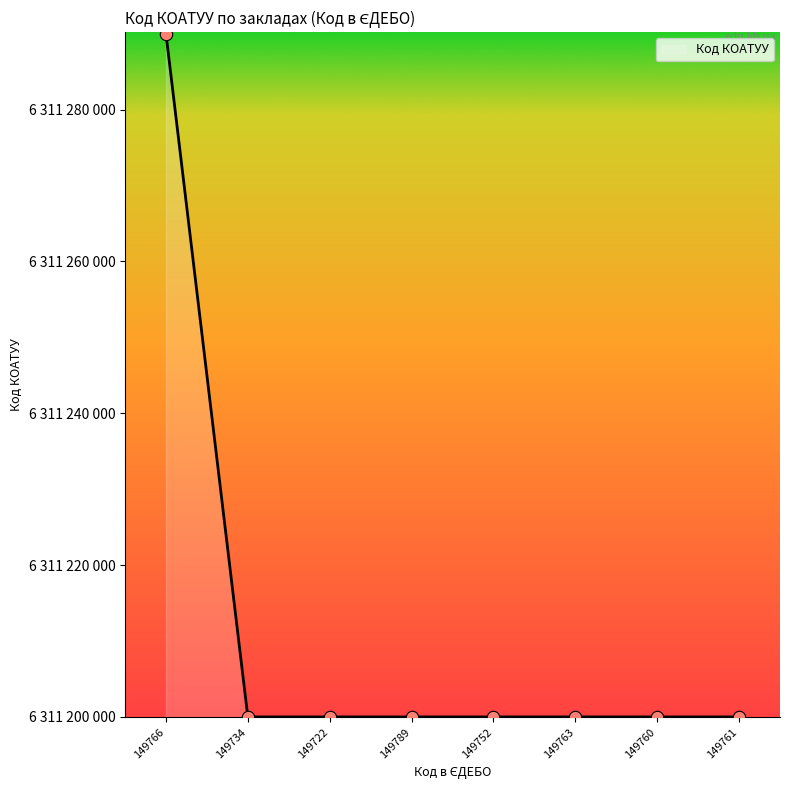

What is the ratio of the value at 149722 to the value at 149763?

1.0